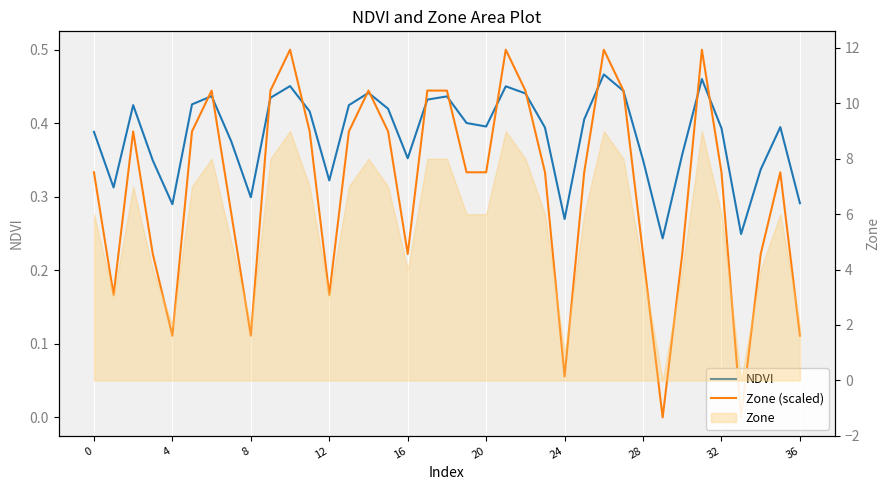

Is the value of Zone (scaled) at 10 greater than the value of NDVI at 31?

Yes